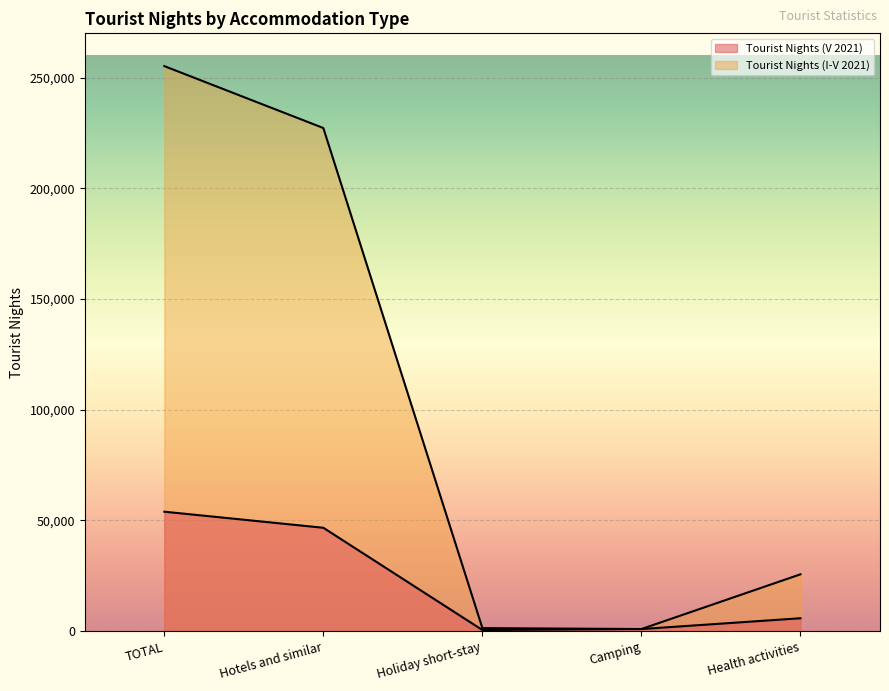

Reading right to left, extract all data points from this chart.

Tourist Nights (V 2021): Health activities=5816	Camping=943	Holiday short-stay=500	Hotels and similar=46683	TOTAL=53942
Tourist Nights (I-V 2021): Health activities=25663	Camping=943	Holiday short-stay=1358	Hotels and similar=227232	TOTAL=255196